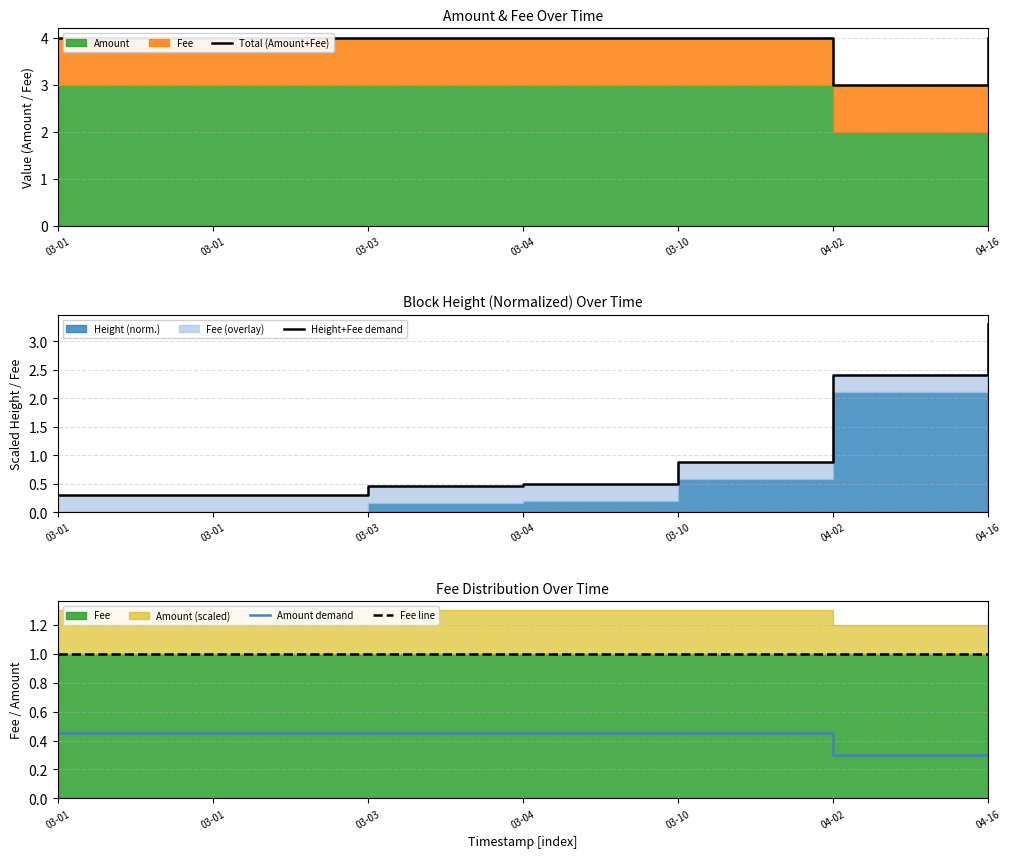

Which has a higher value, 03-04 or 03-03?

03-04